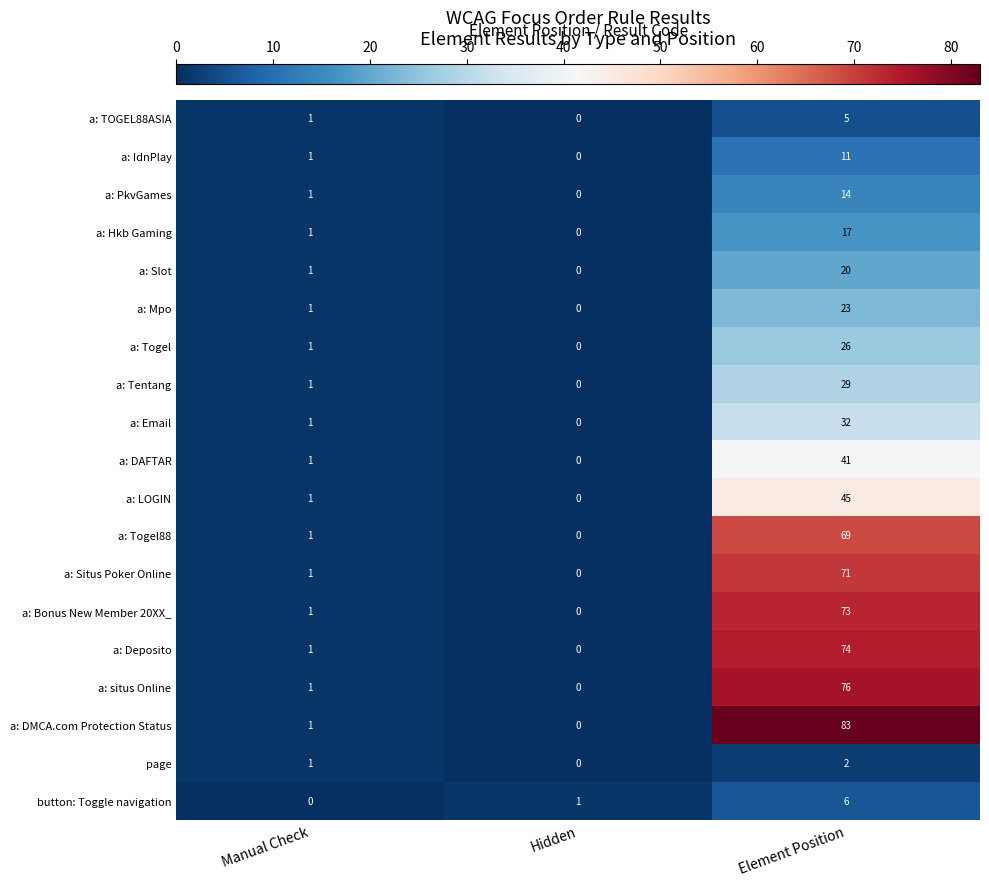

How many distinct data groups are displayed?

19